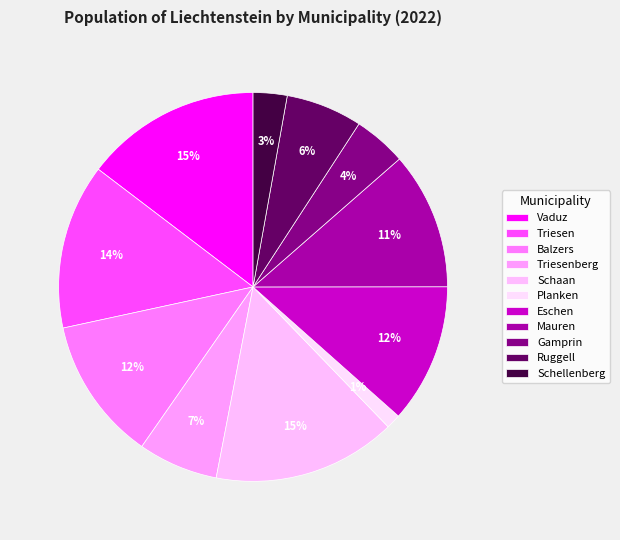

What is the largest slice in the pie chart?

Schaan